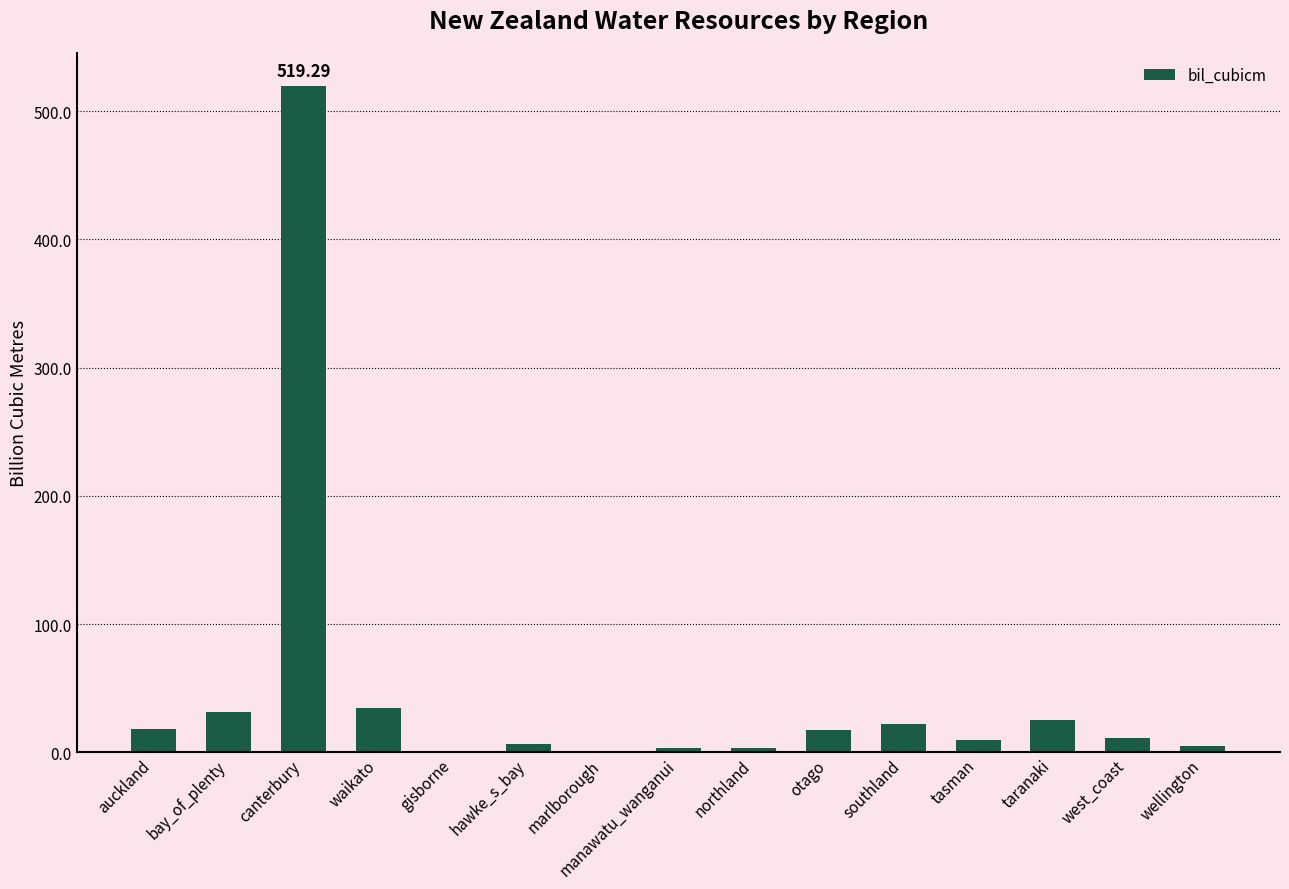

What is the ratio of the value at bay_of_plenty to the value at west_coast?

2.8